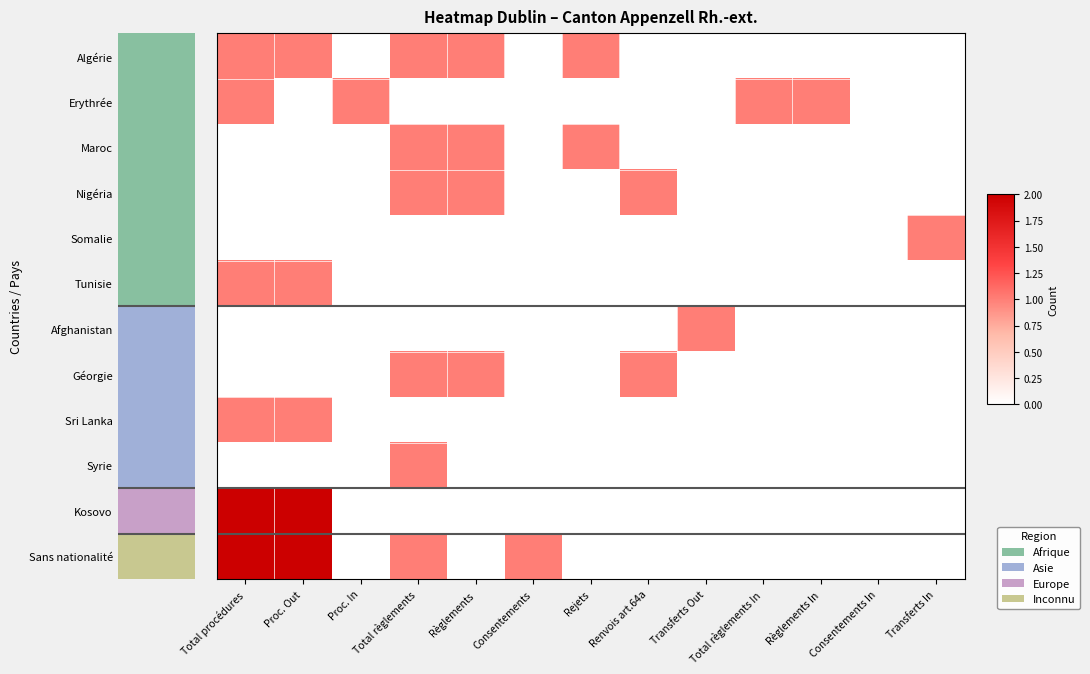

How many distinct data groups are displayed?

12